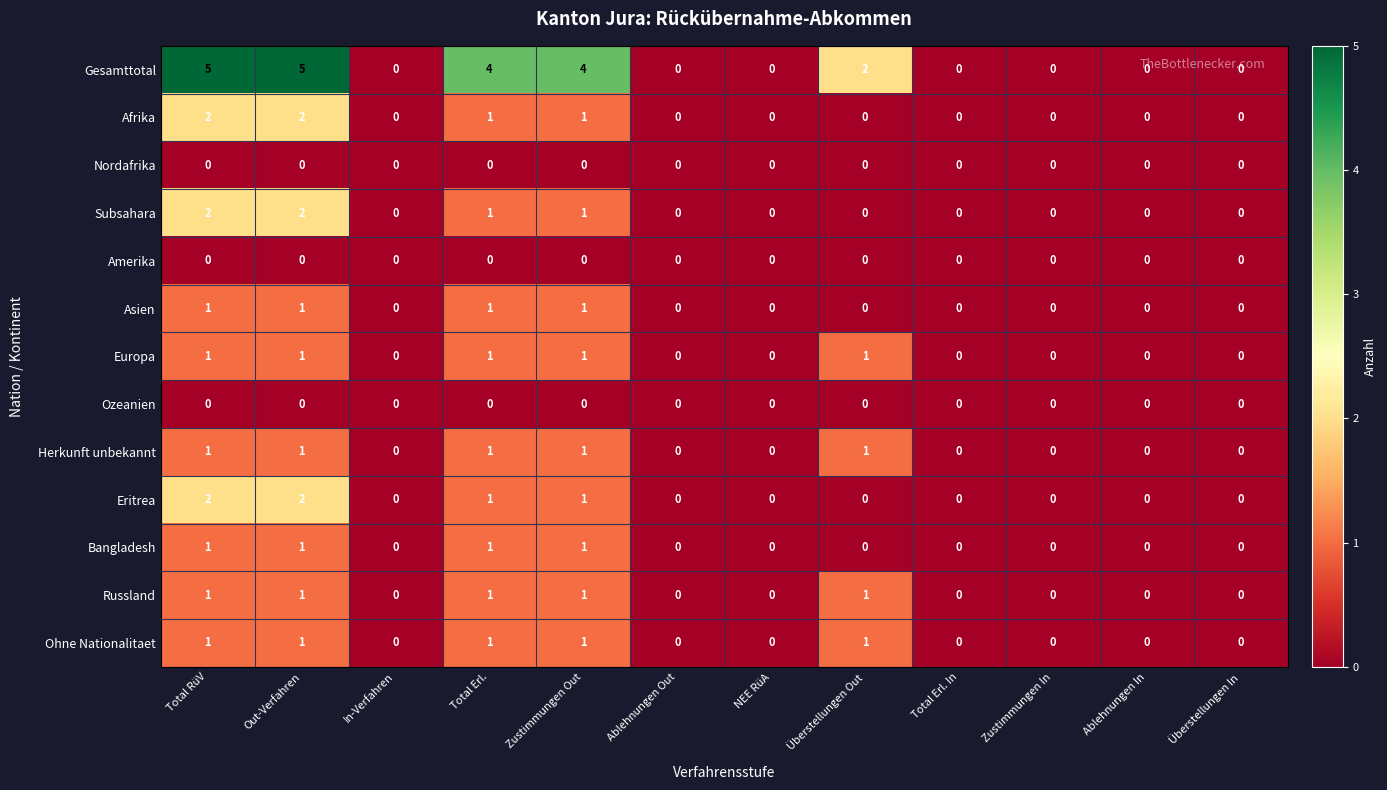

True or false: Herkunft unbekannt has a value of 1 at Überstellungen Out.

True